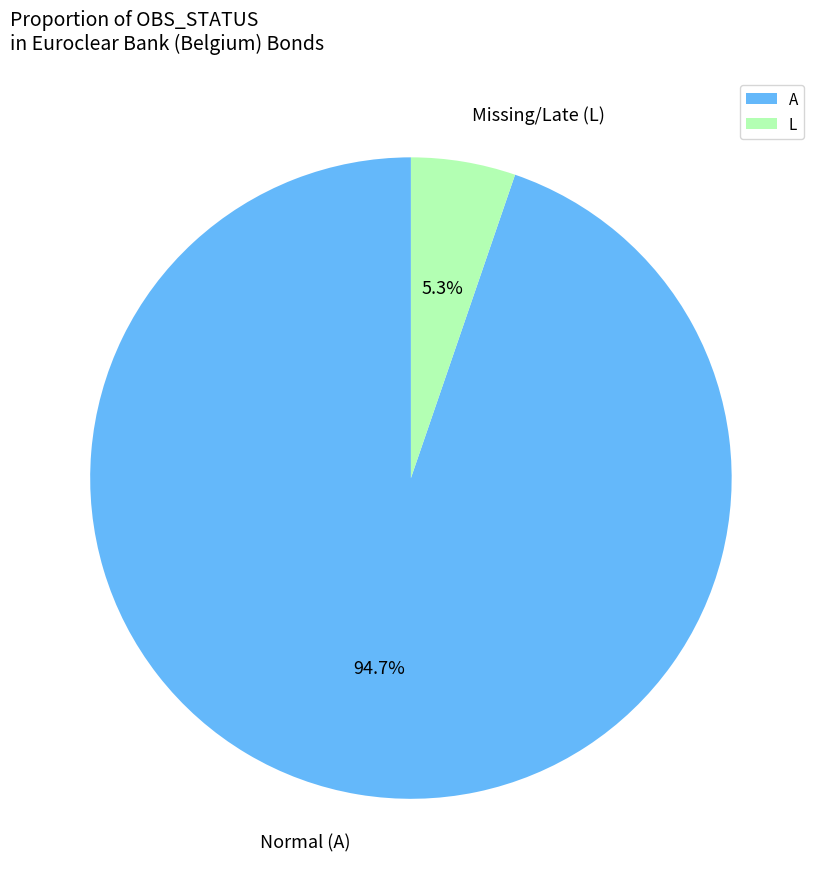

To the nearest percent, what is the difference between the largest and smallest slice percentages?

89%